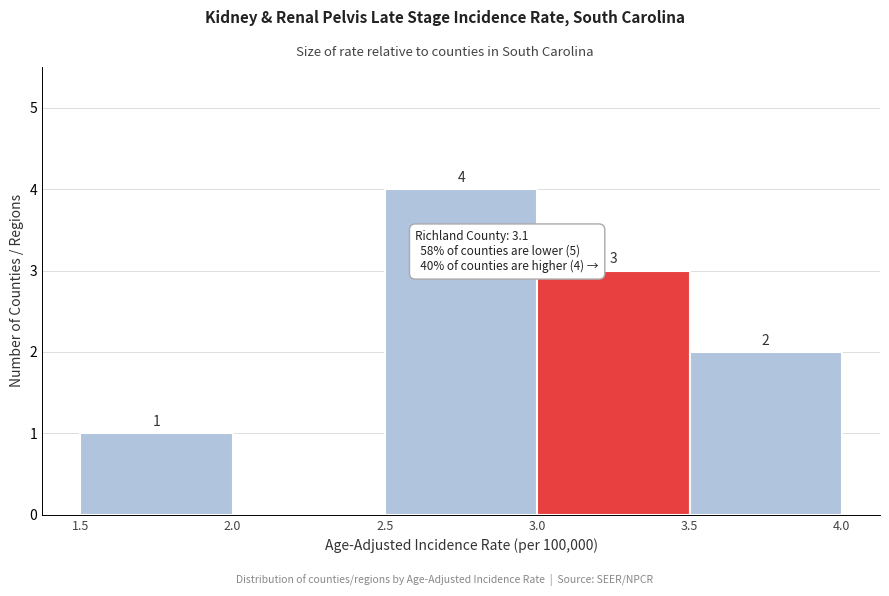

Over which range of the x-axis is the bar tallest?

2.5 to 3.0